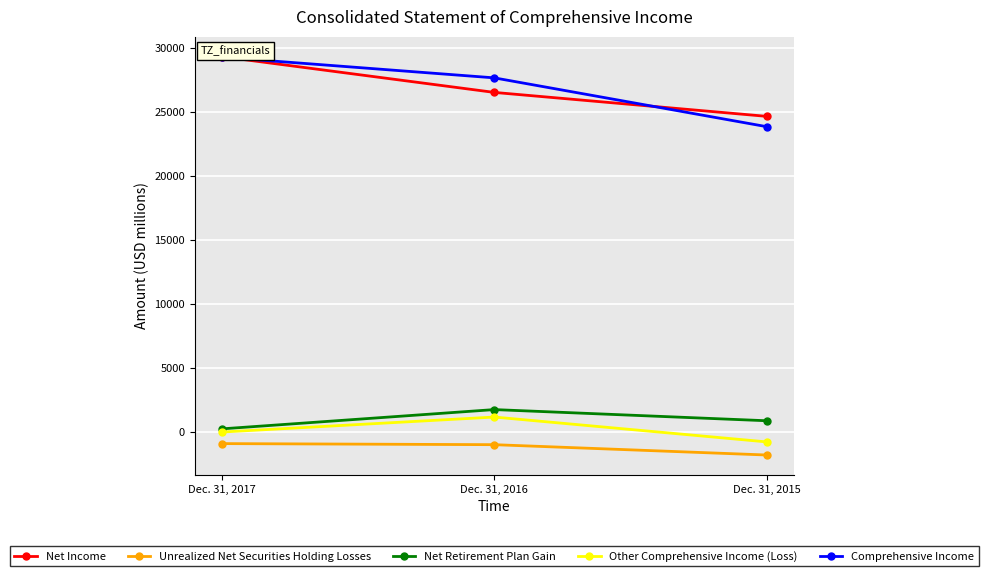

What is the sum of all Net Income values?

80522